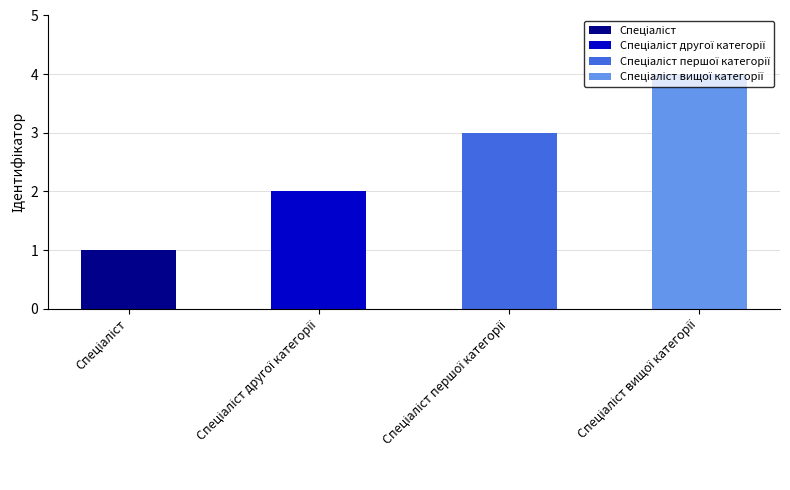

Reading left to right, extract all data points from this chart.

Спеціаліст=1	Спеціаліст другої категорії=2	Спеціаліст першої категорії=3	Спеціаліст вищої категорії=4